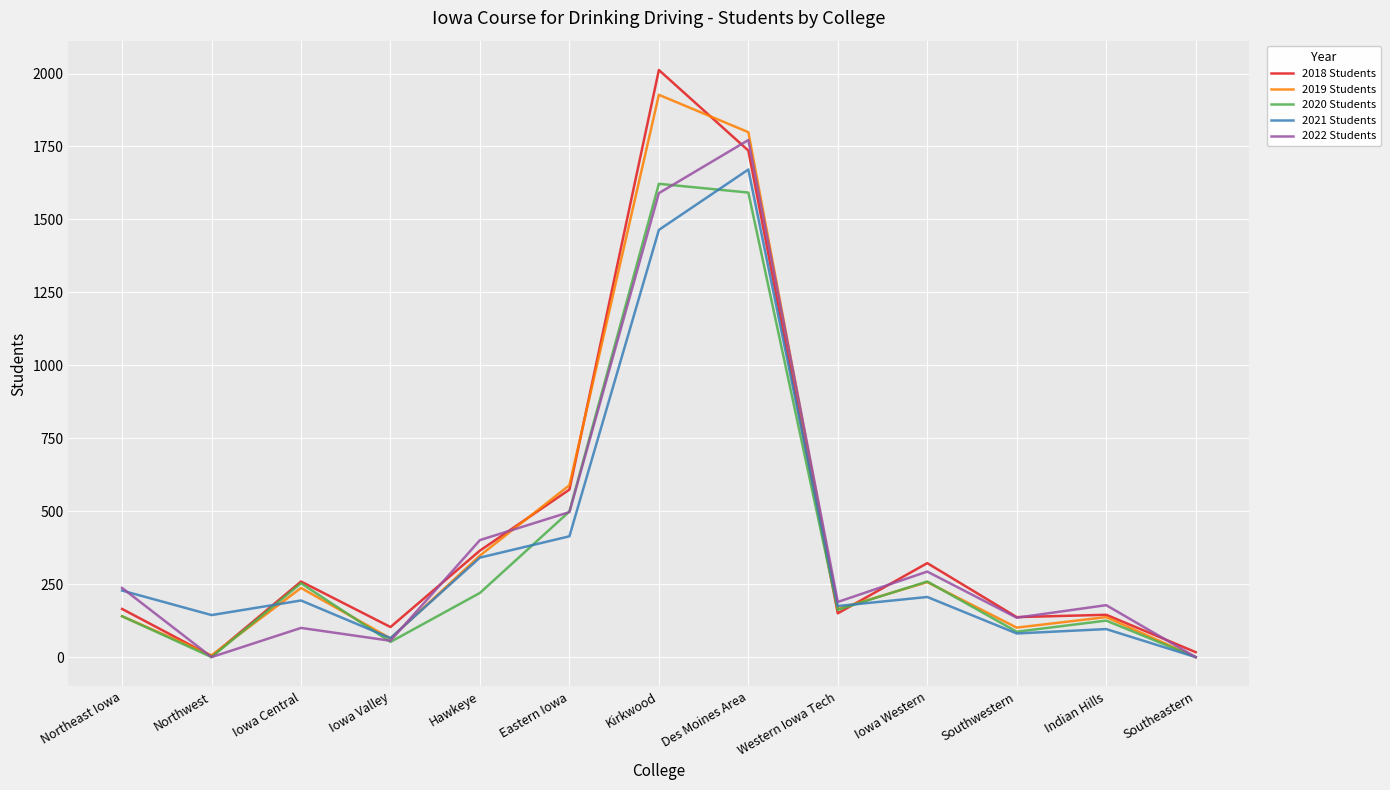

What is the total value across all series at Southwestern?

541